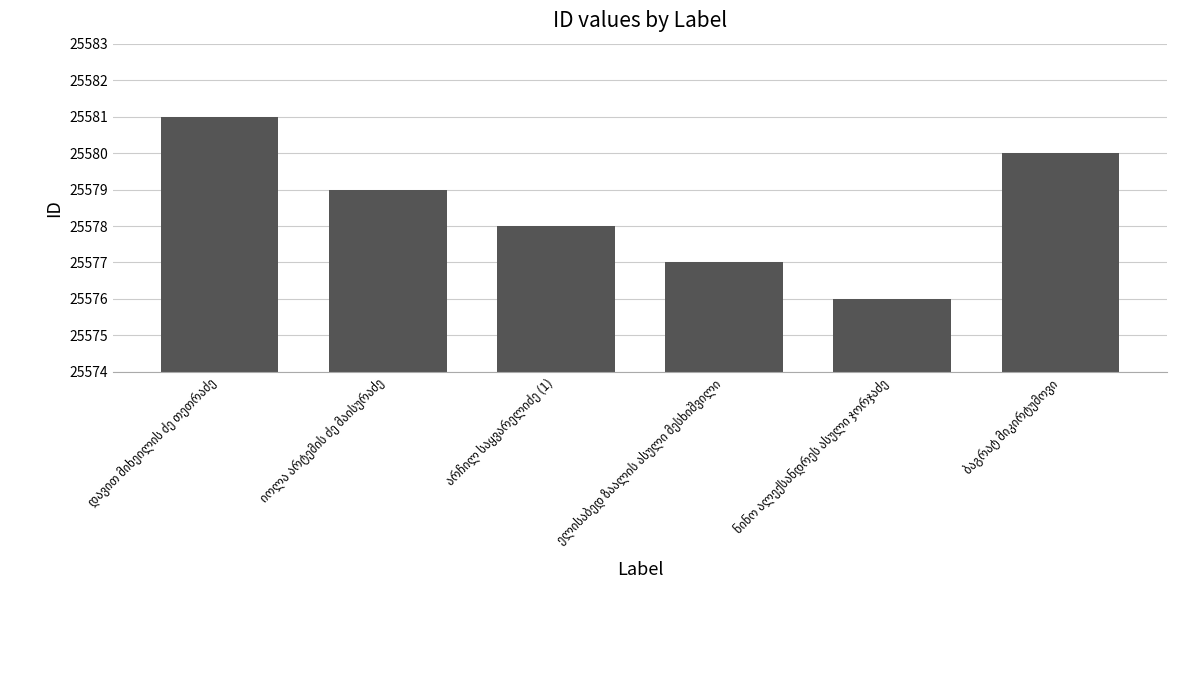

What is the sum of all values?

153471